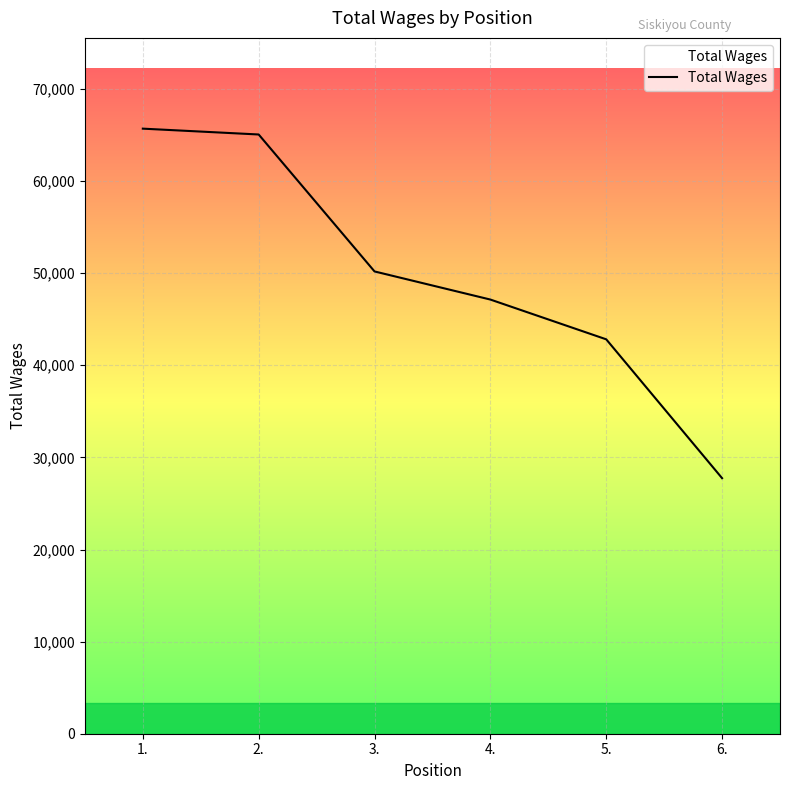

Is it true that the value at 6. is 27745?

True